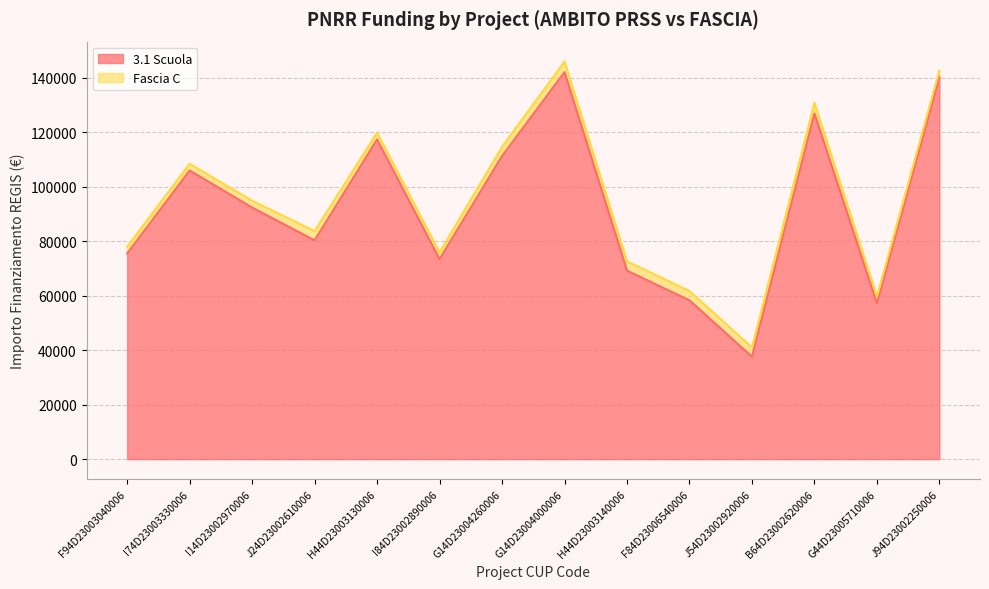

Between B64D23002620006 and G14D23004000006, which is larger?

G14D23004000006